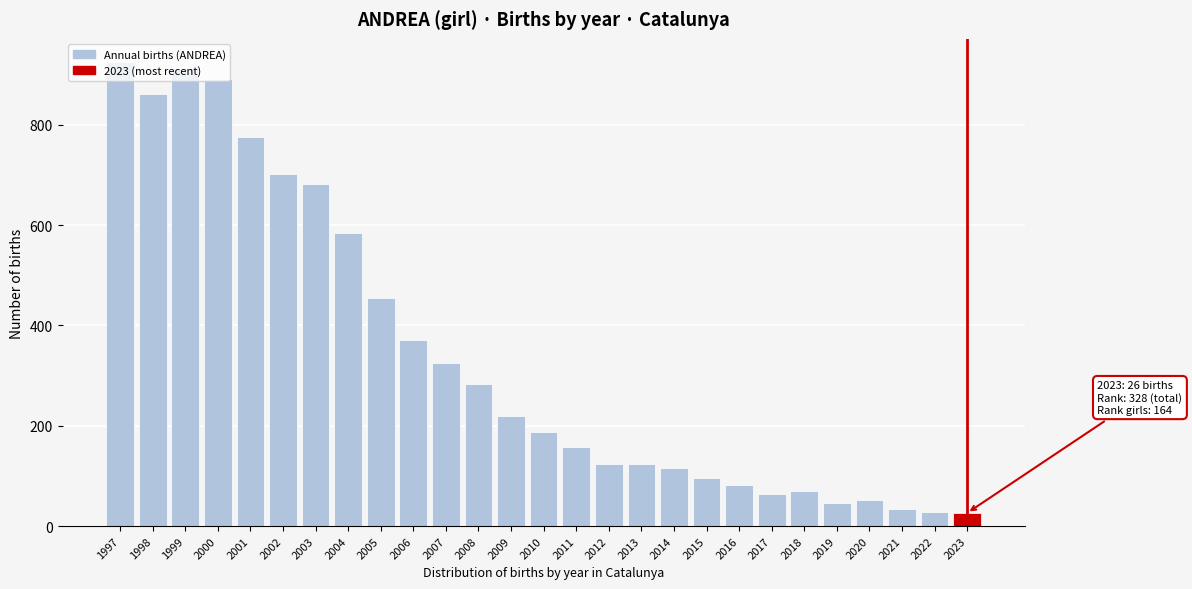

What value does the data have at 2021?

35